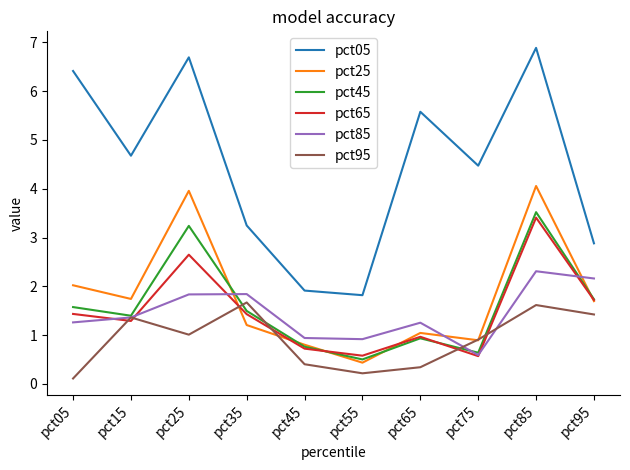

Which category has the highest value in the pct85 series?

pct85